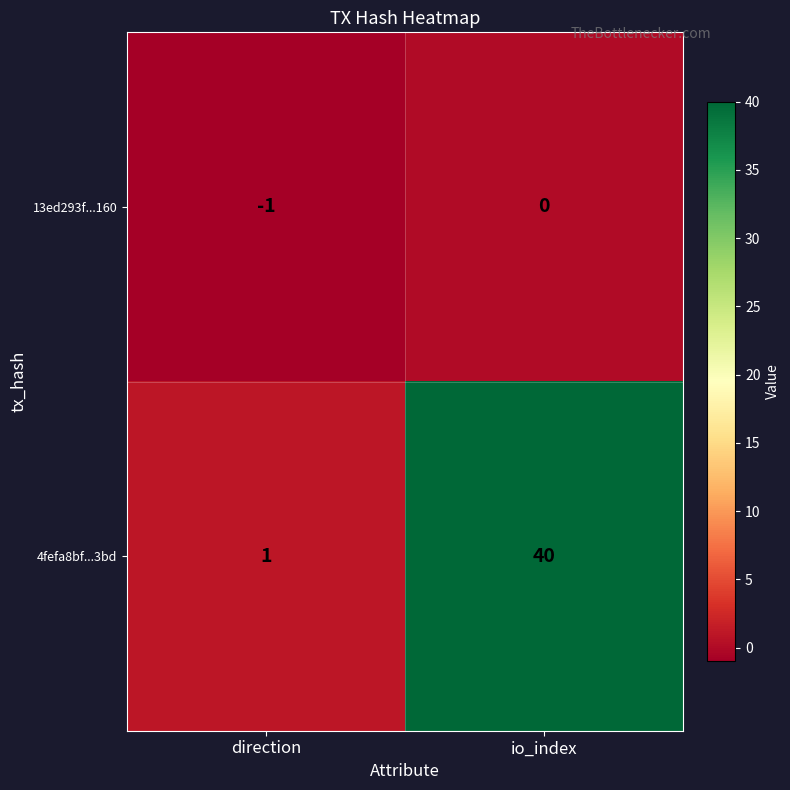

What is the greatest value displayed?

40